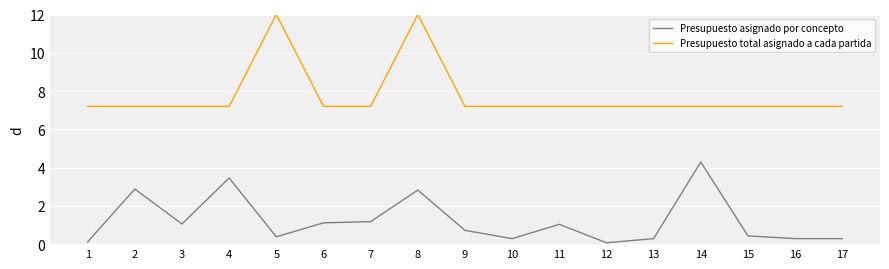

At which category is the sum across all series the highest?

8